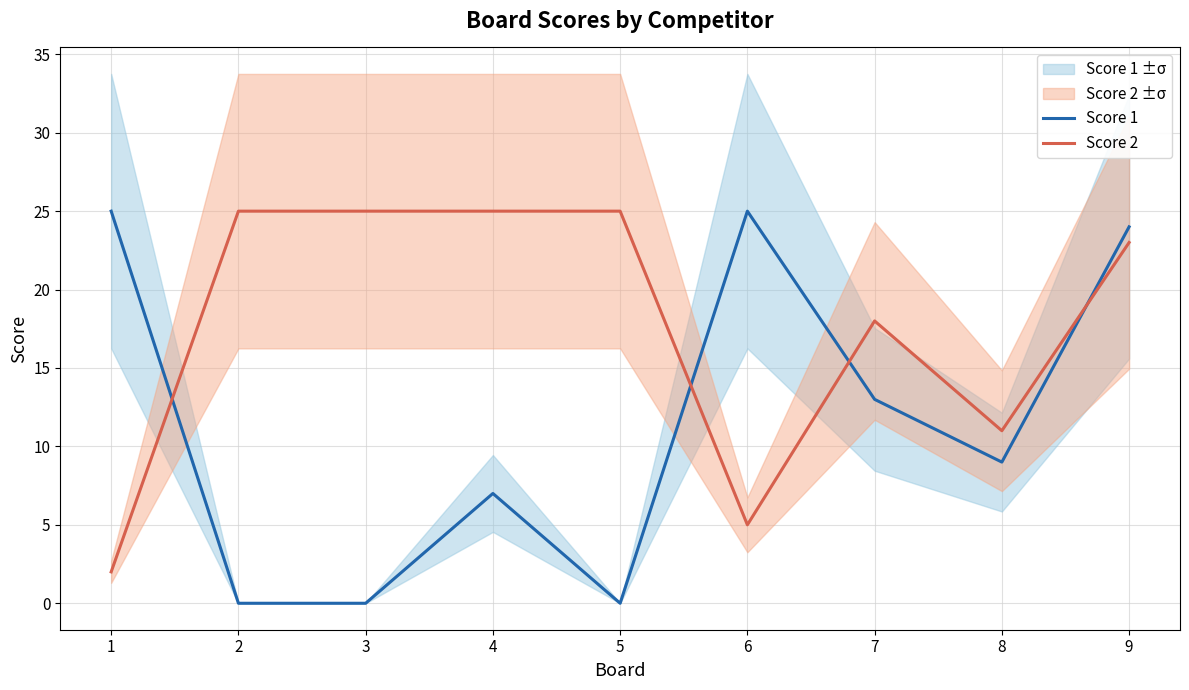

Which series ends up on top after the final intersection of Score 2 and Score 1?

Score 1